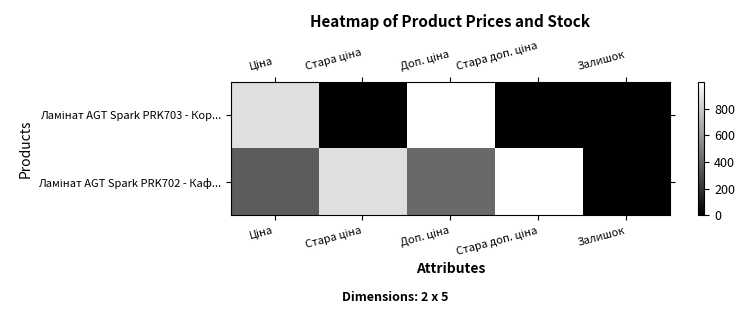

Rank the series by their maximum value, from highest to lowest.

Ламінат AGT Spark PRK703 - Кор..., Ламінат AGT Spark PRK702 - Каф...